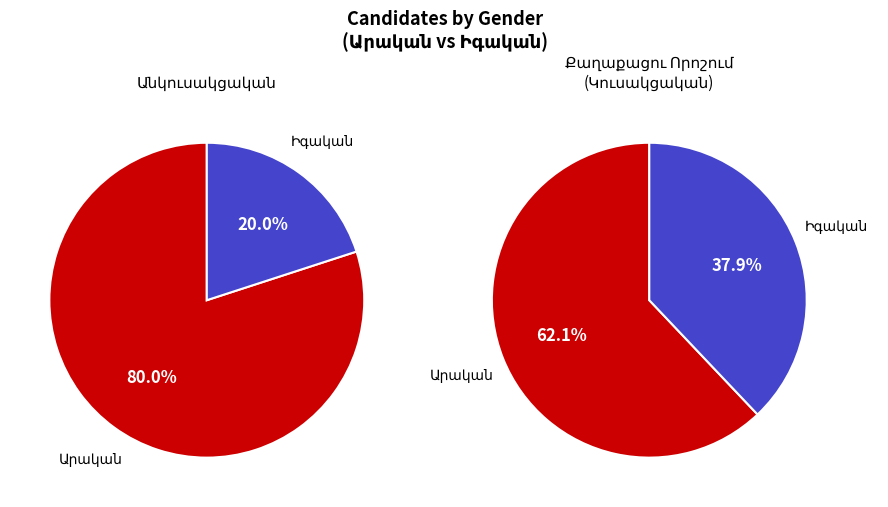

Is it true that Իգական is 40% of the pie?

False